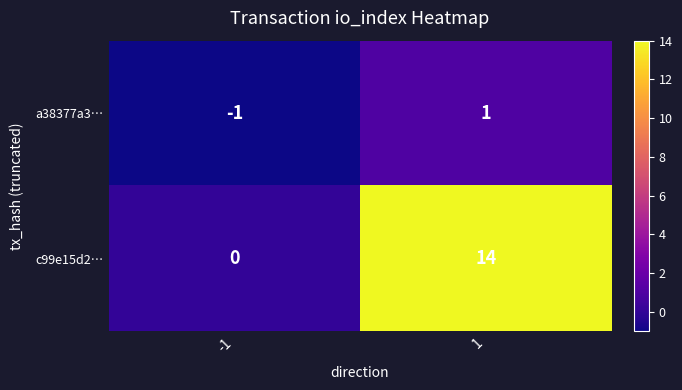

List the labels in order of c99e15d2… value, largest first.

1, -1